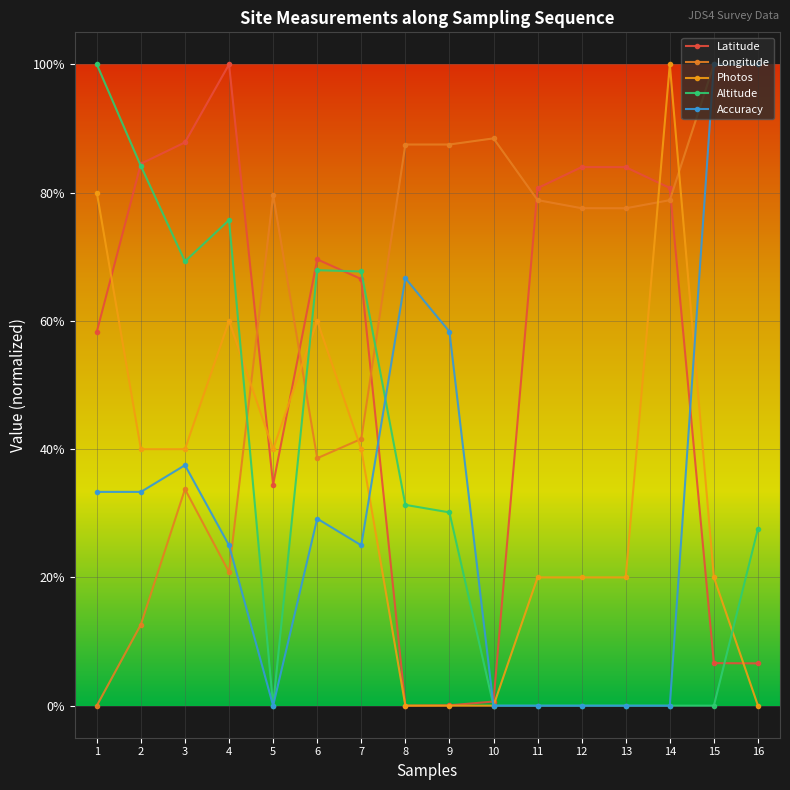

Which series changed the most between 5 and 15?

Accuracy